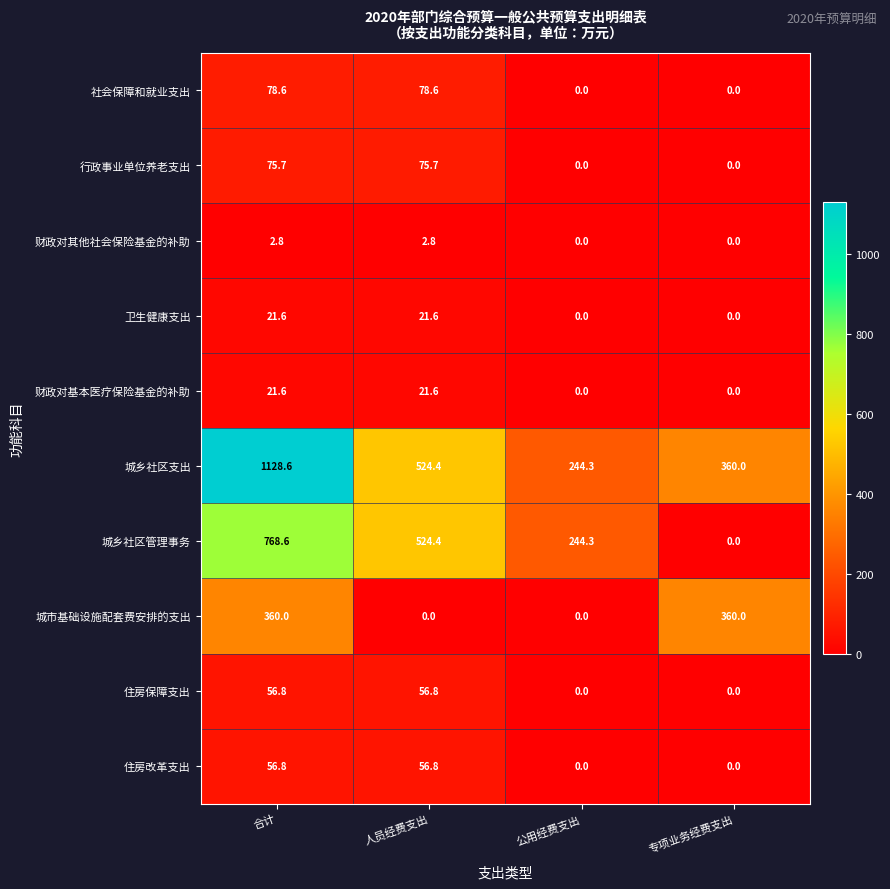

Which label corresponds to the largest value in the chart?

合计